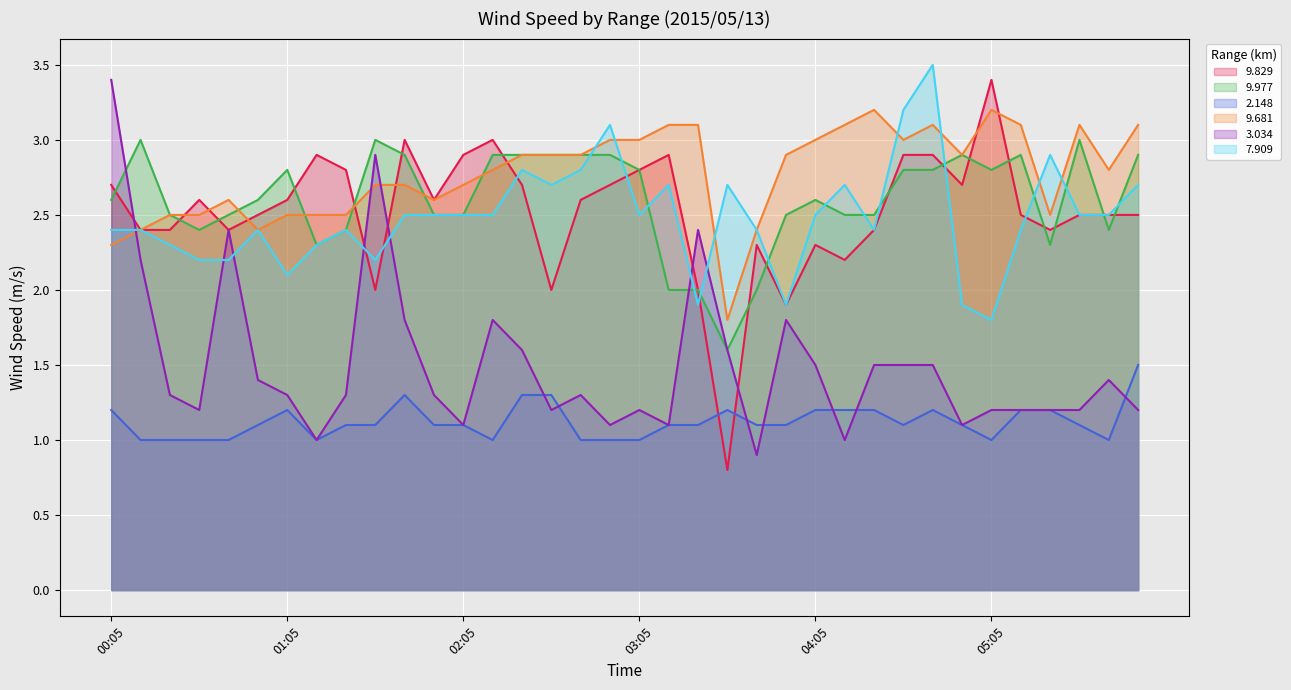

What is the difference between the maximum and minimum values in the 3.034 series?

2.5